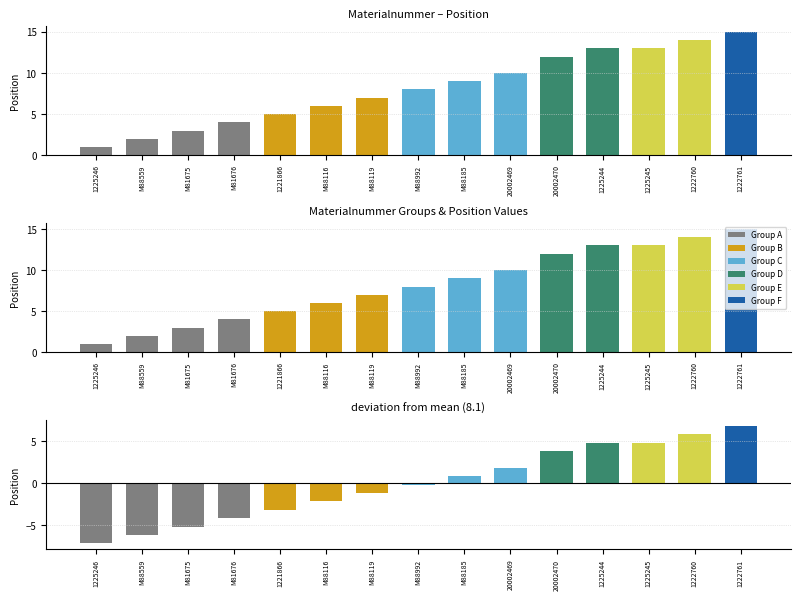

What value does the data have at 1222761?

15